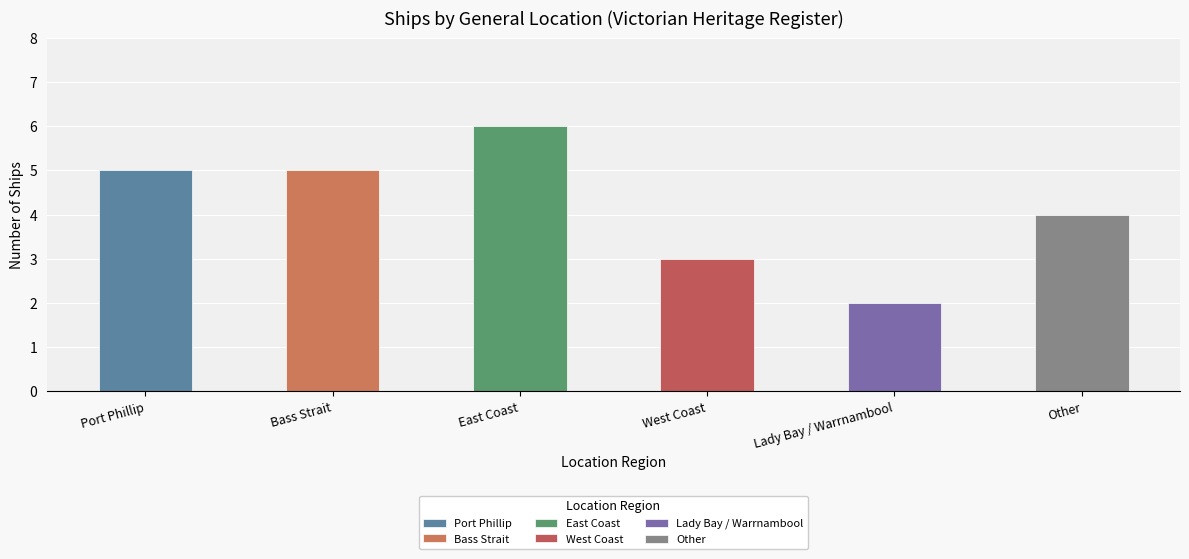

What is the change in value from East Coast to Other?

-2